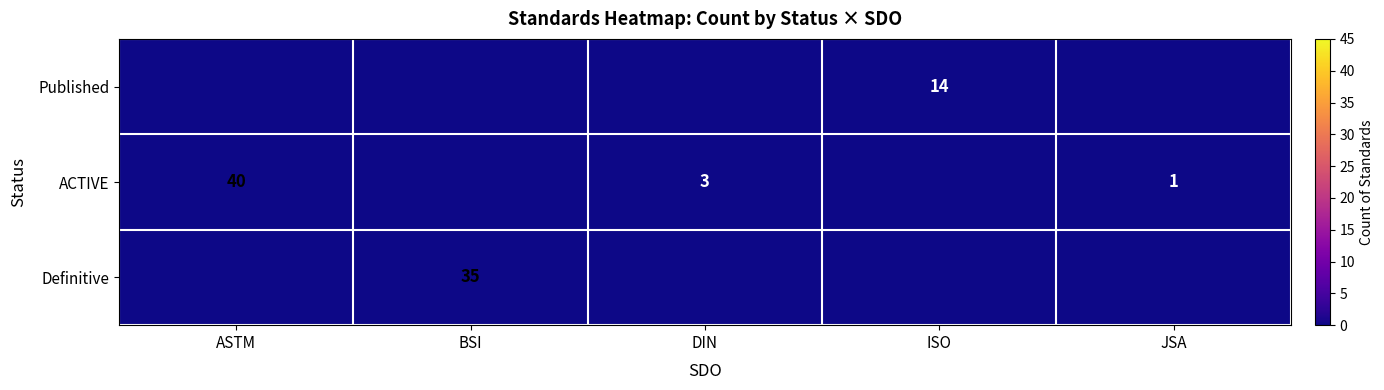

True or false: ACTIVE has a value of 27 at ASTM.

False